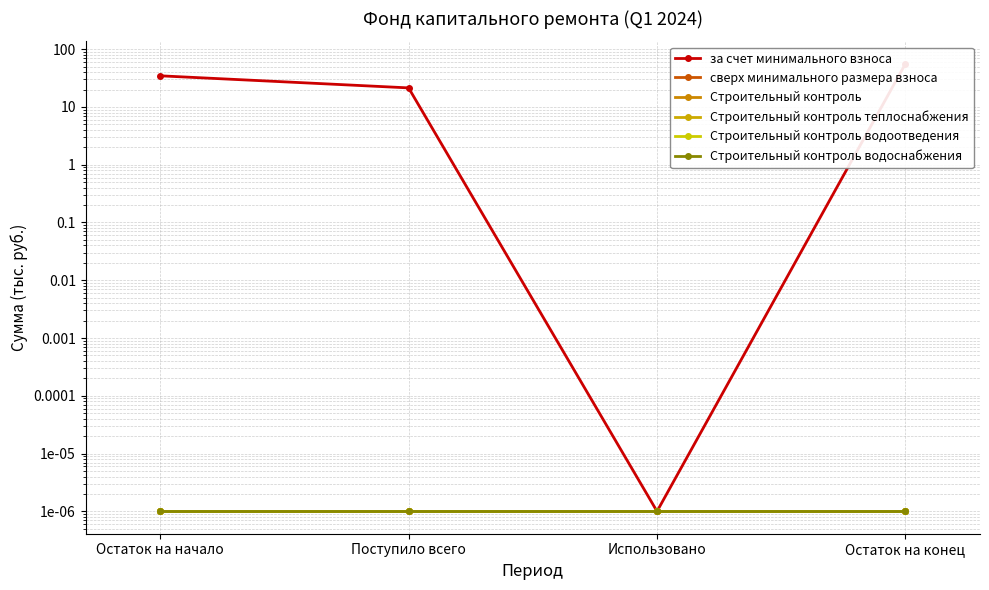

Is the value of Строительный контроль водоотведения at Остаток на конец greater than the value of Строительный контроль водоснабжения at Поступило всего?

No